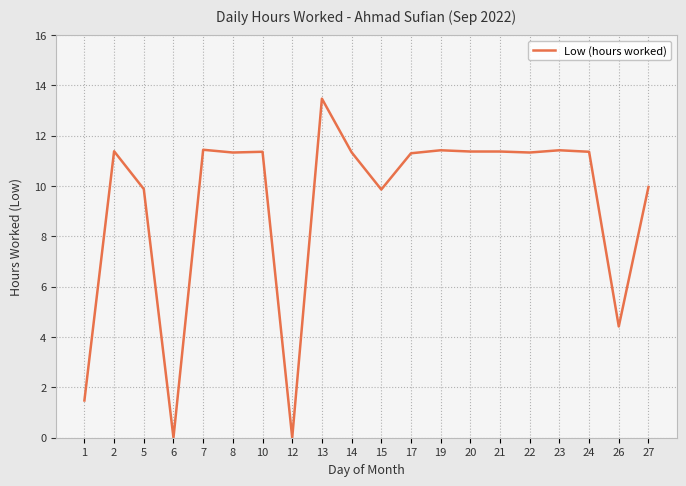

Is this an area chart (filled region under the line)?

No